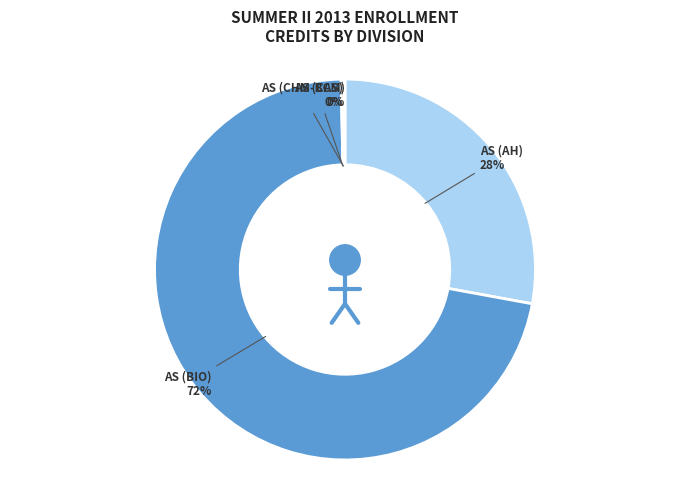

Which category accounts for the majority?

AS (BIO)